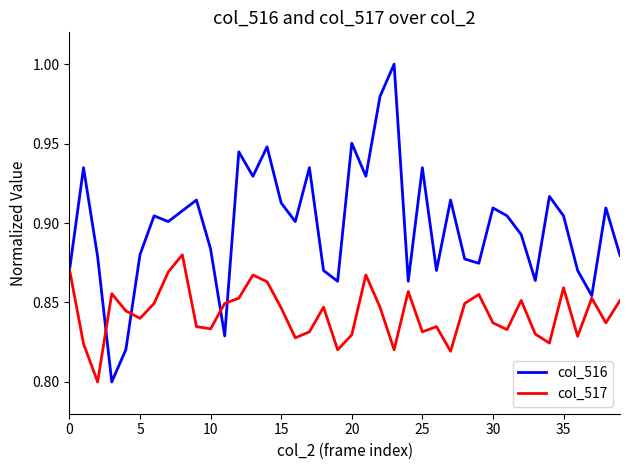

After their last crossing, which series has the higher values: col_516 or col_517?

col_516